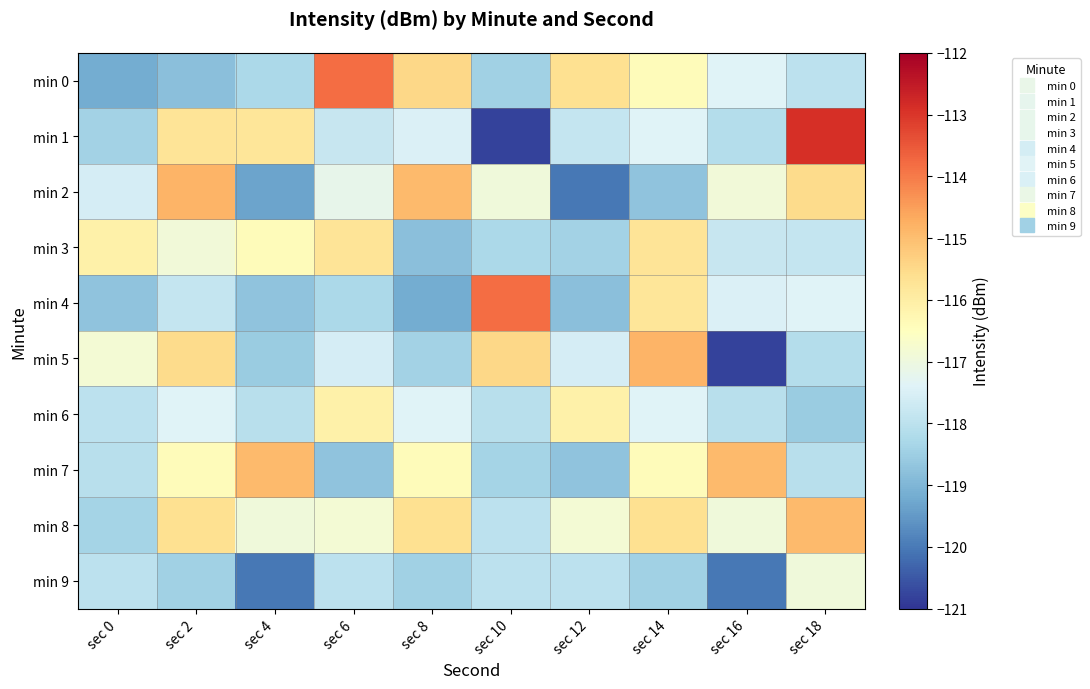

At which category is the sum across all series the highest?

sec 14